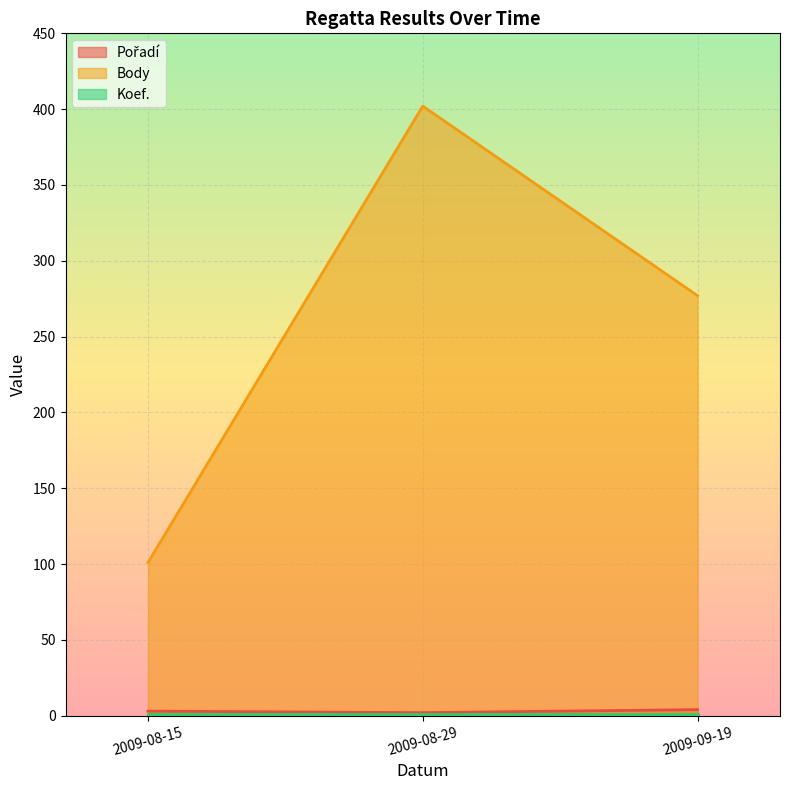

What is the maximum value shown in the chart?

402